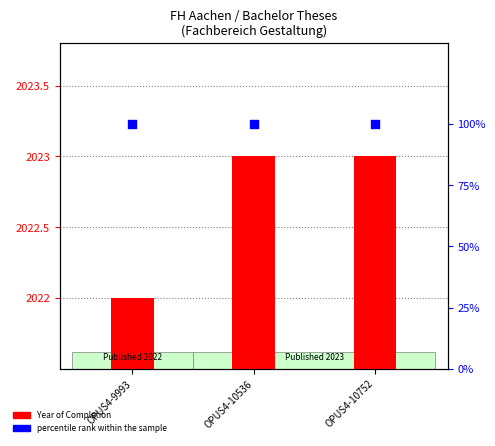

At how many categories does at least one series exceed 1650?

3